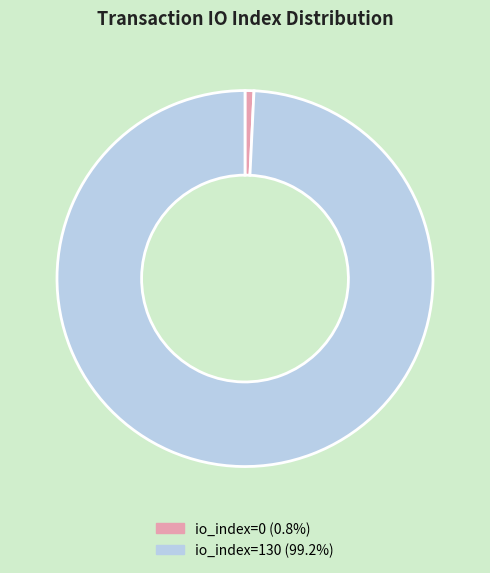

Is there any slice that represents more than half of the pie?

Yes